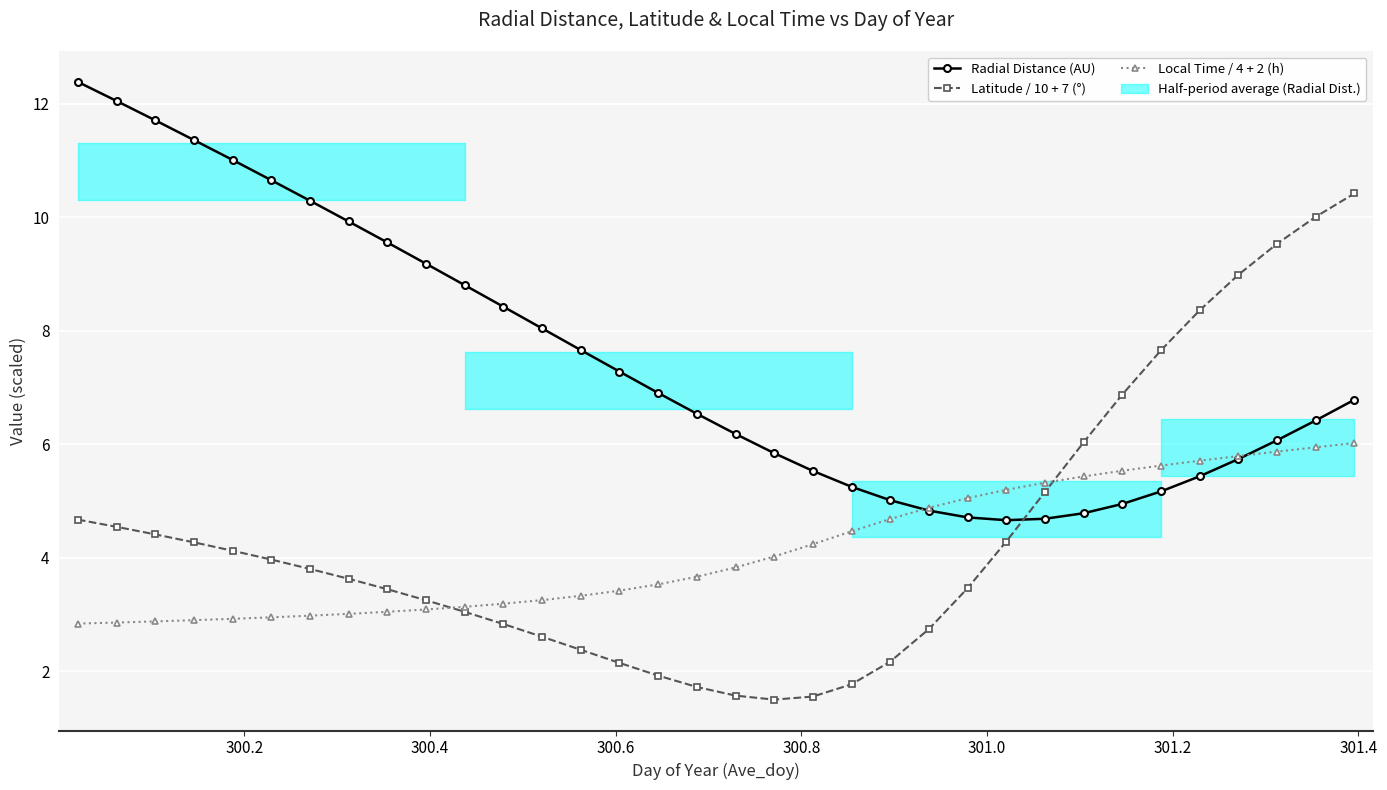

Is it true that Local Time / 4 + 2 (h) equals 1.4 at 300.4?

False